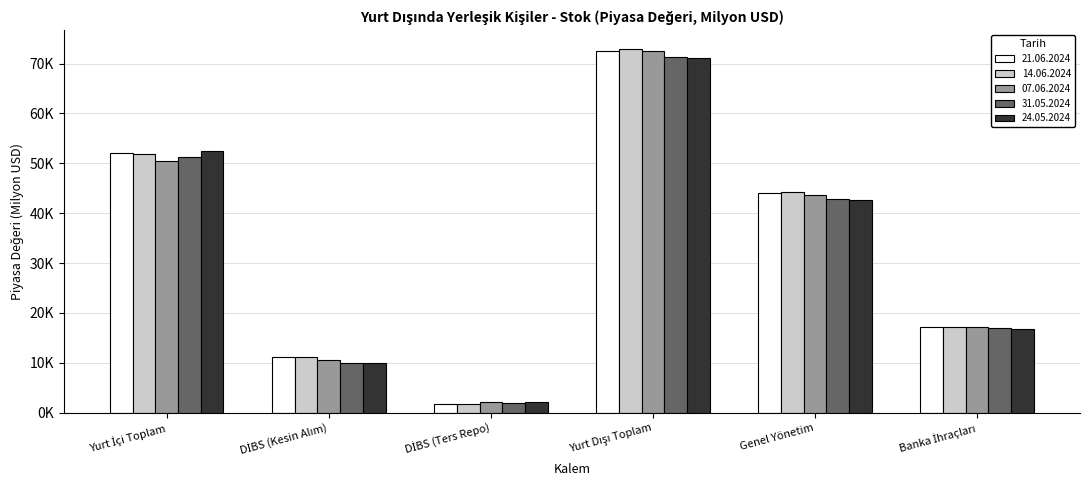

At which label does 21.06.2024 first exceed 44022?

Yurt İçi Toplam